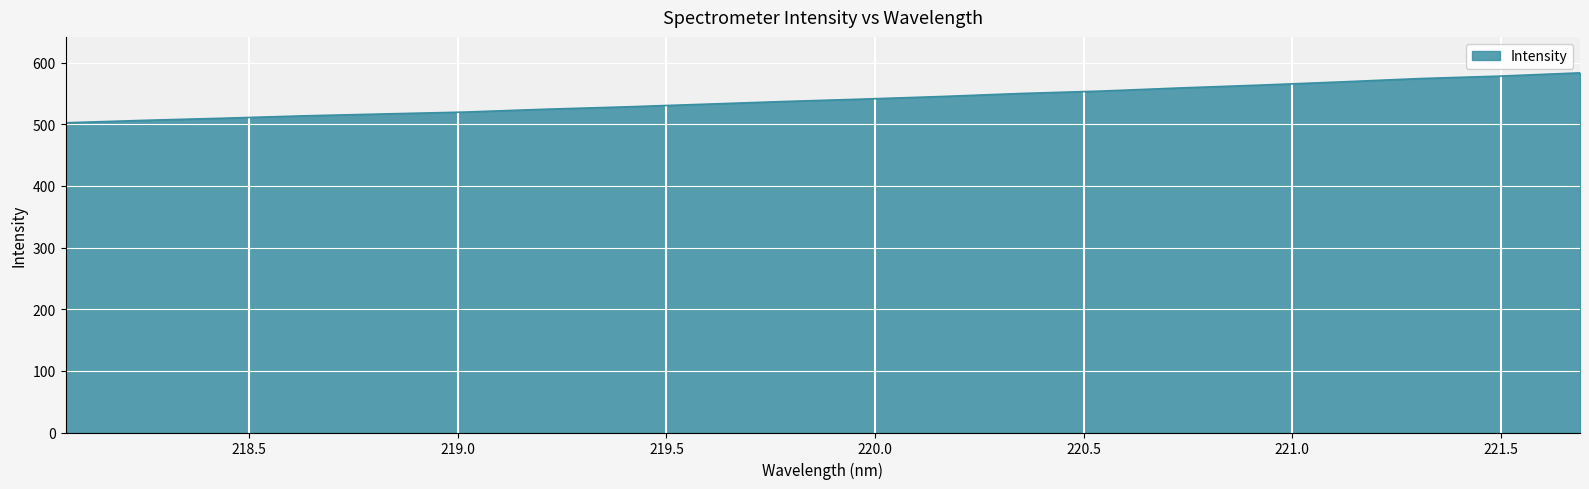

Reading left to right, what are all the values shown in this chart?

502.3	506.3	509.8	513.6	516.7	519.7	524.2	528.0	532.4	536.8	540.7	545.0	549.9	553.8	558.9	563.5	568.6	574.1	578.1	583.3